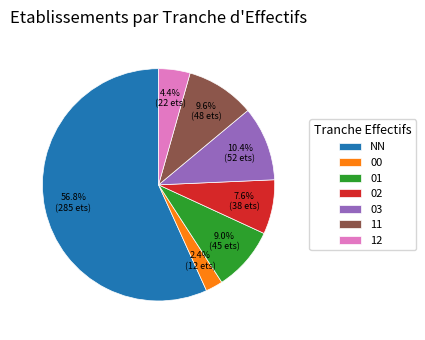

Do 00 and 12 together represent more than half of the pie?

No